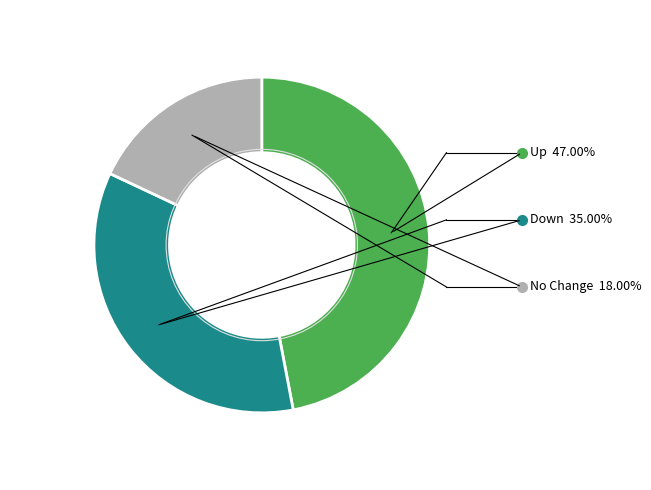

Is there any slice that represents more than half of the pie?

No